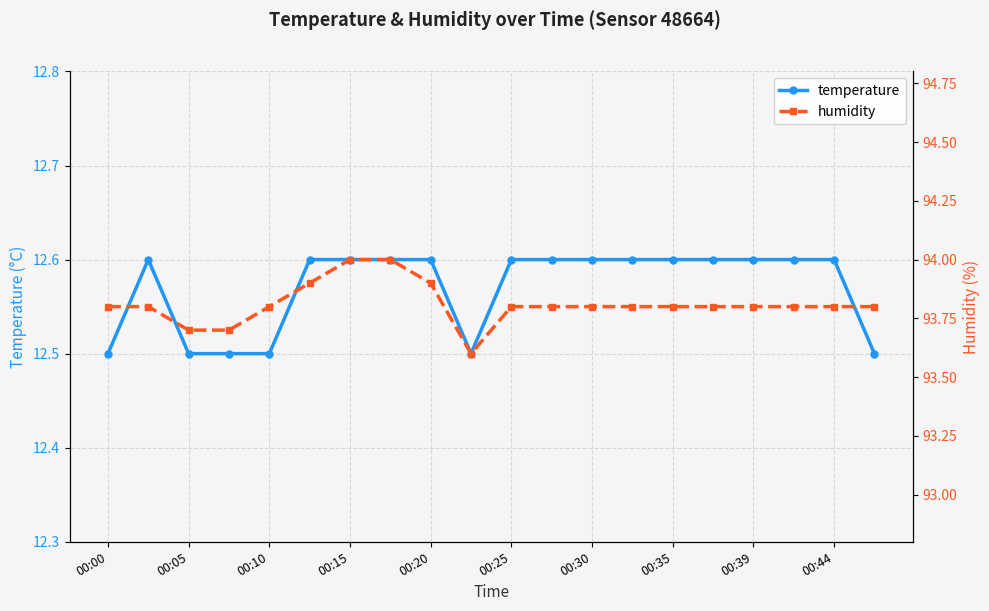

How many temperature values are between 12 and 13?

20